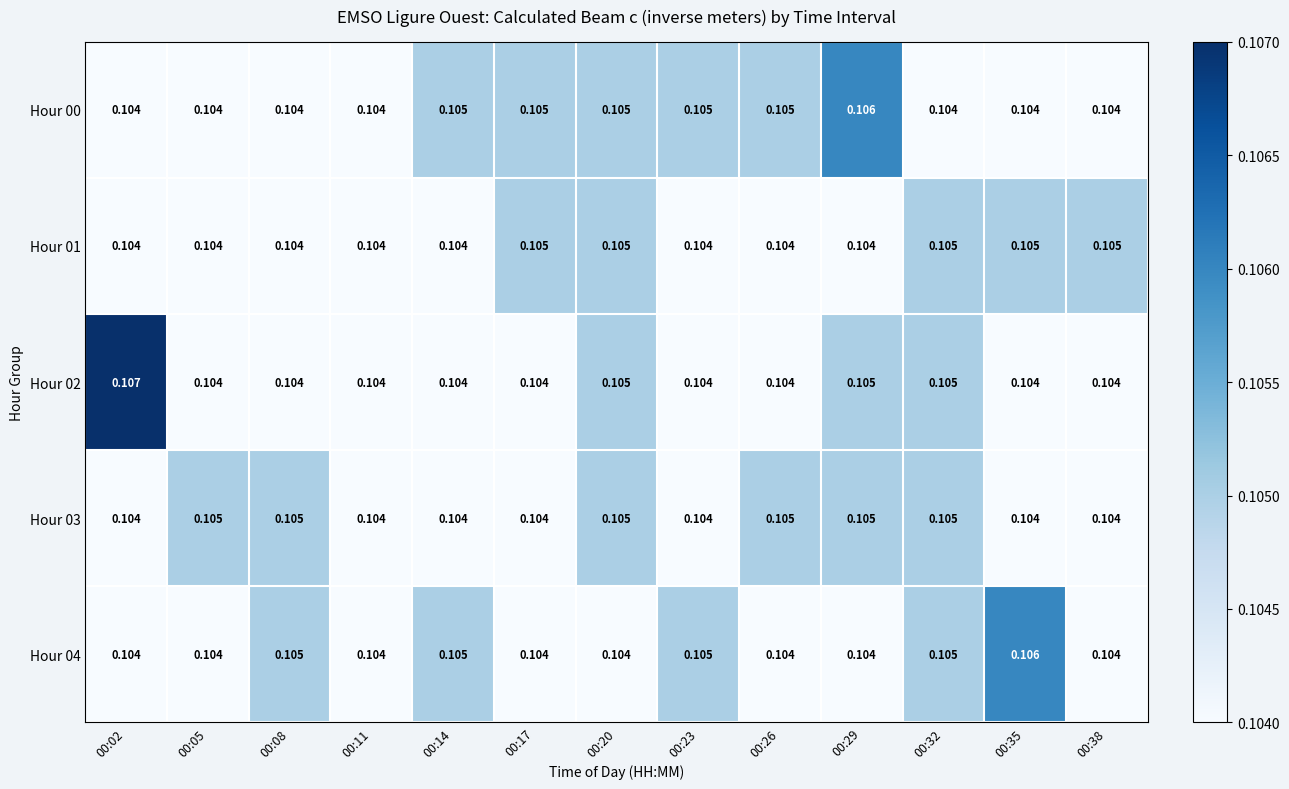

Is the value of Hour 03 at 00:35 greater than the value of Hour 00 at 00:14?

No